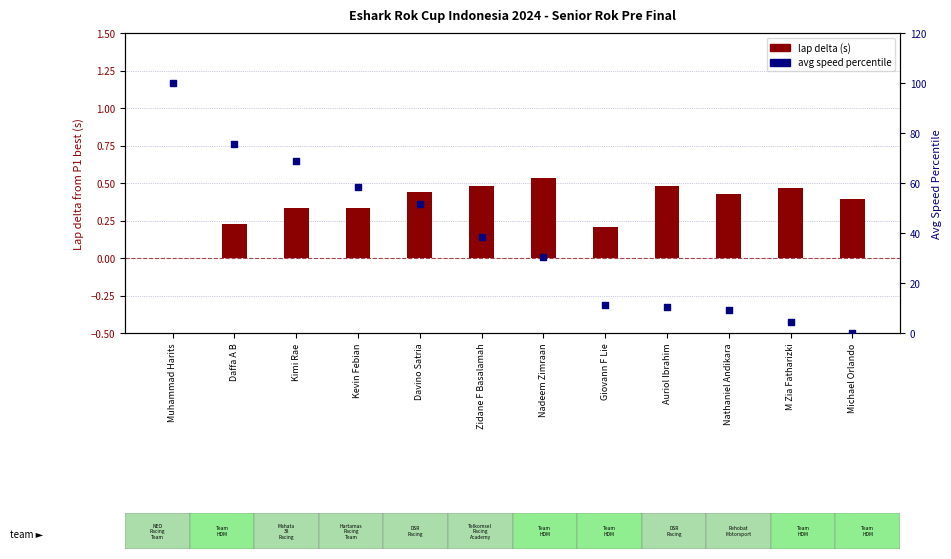

Which series reaches the minimum Y coordinate?

lap delta (s)